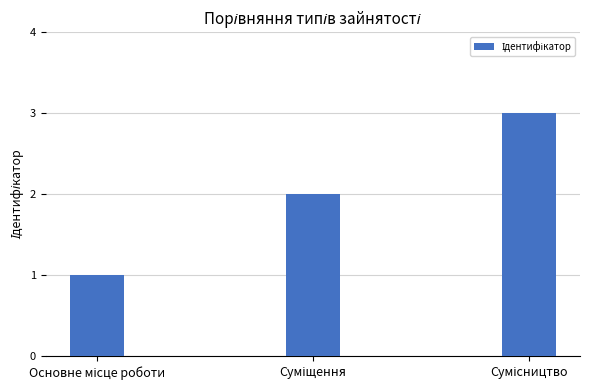

What is the maximum value shown in the chart?

3